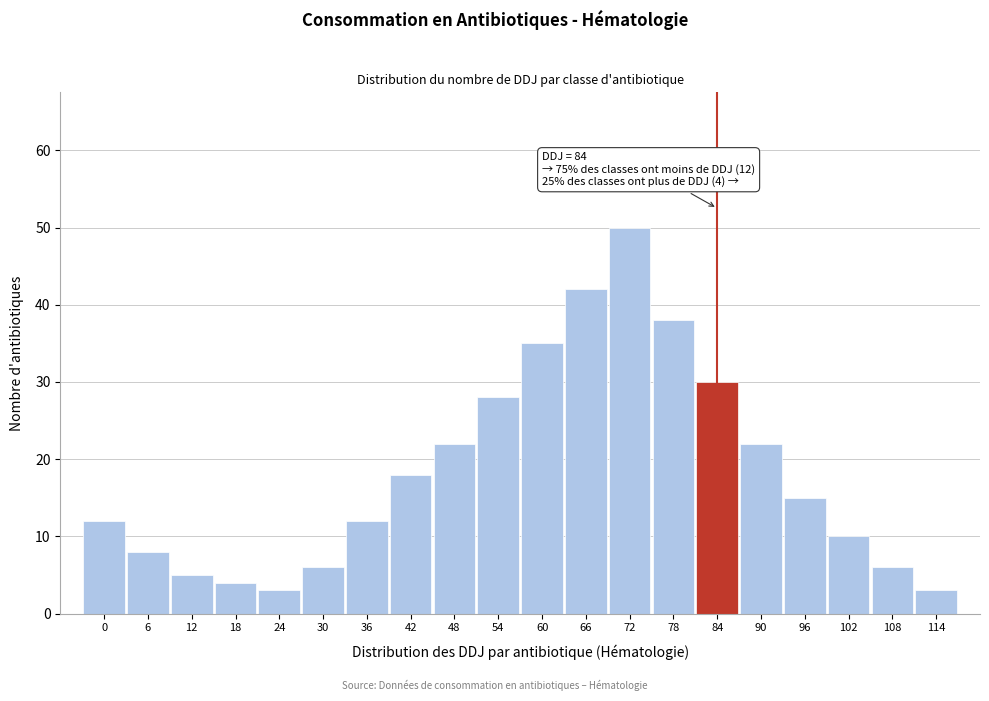

Reading left to right, what are all the values shown in this chart?

0=12	6=8	12=5	18=4	24=3	30=6	36=12	42=18	48=22	54=28	60=35	66=42	72=50	78=38	84=30	90=22	96=15	102=10	108=6	114=3